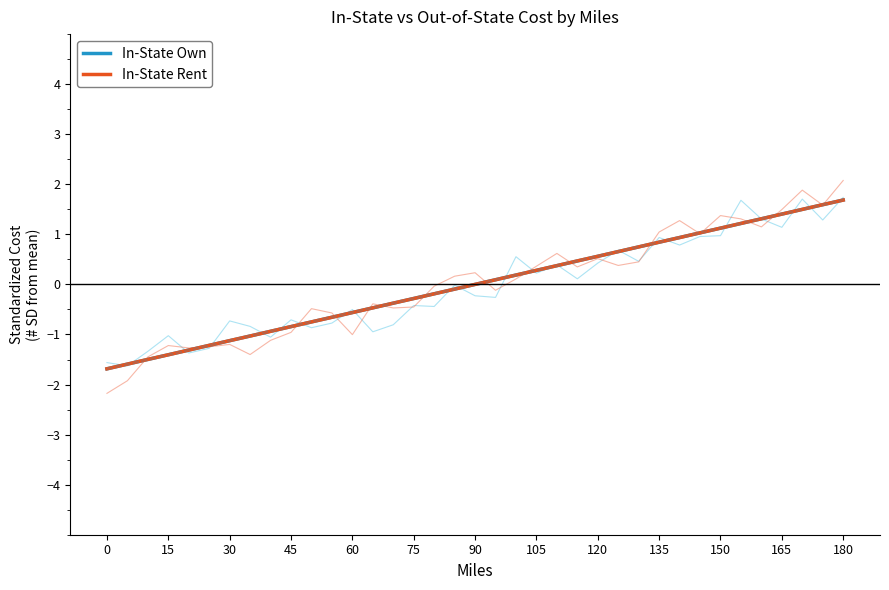

What is the highest value of the In-State Own series?

1.7